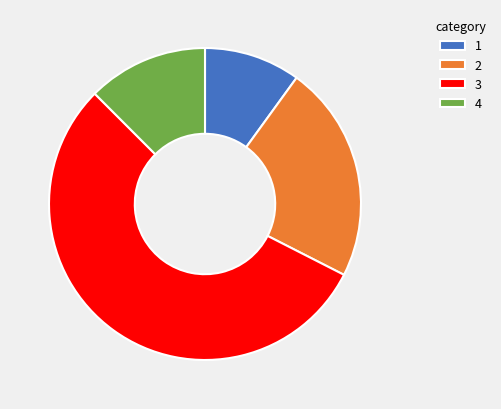

Does 3 account for over 50% of the chart?

Yes